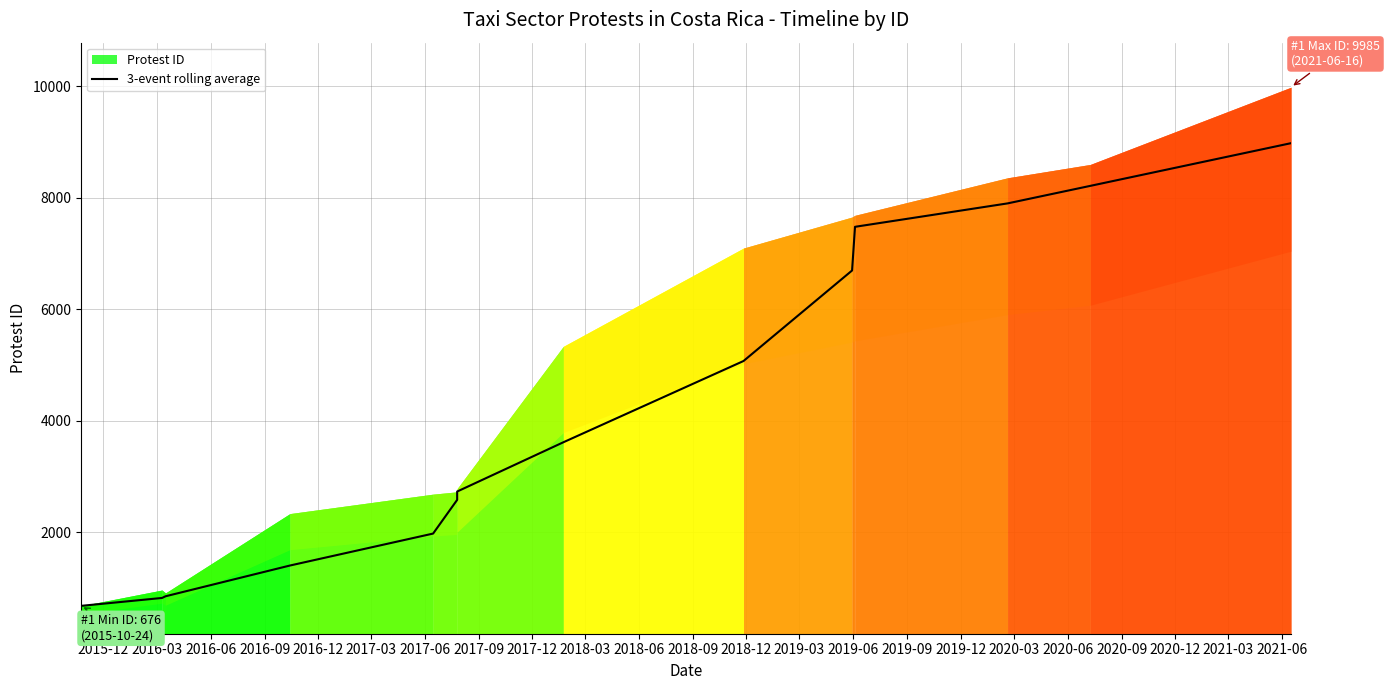

How many data points does each series have?

14